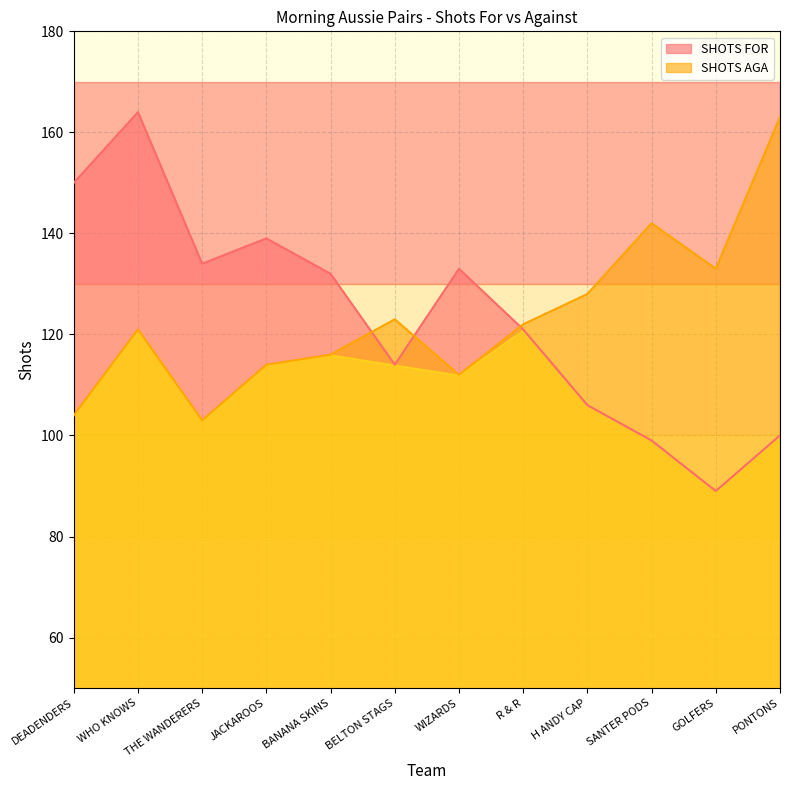

In SHOTS FOR, how many points are higher than both neighbors (excluding endpoints)?

3